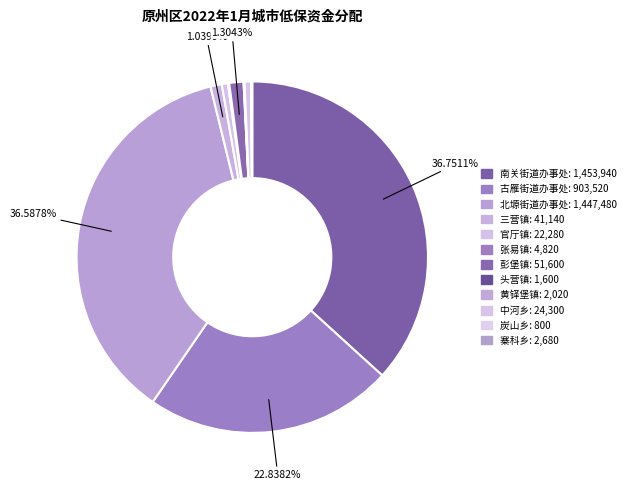

Count the number of slices in the pie.

12